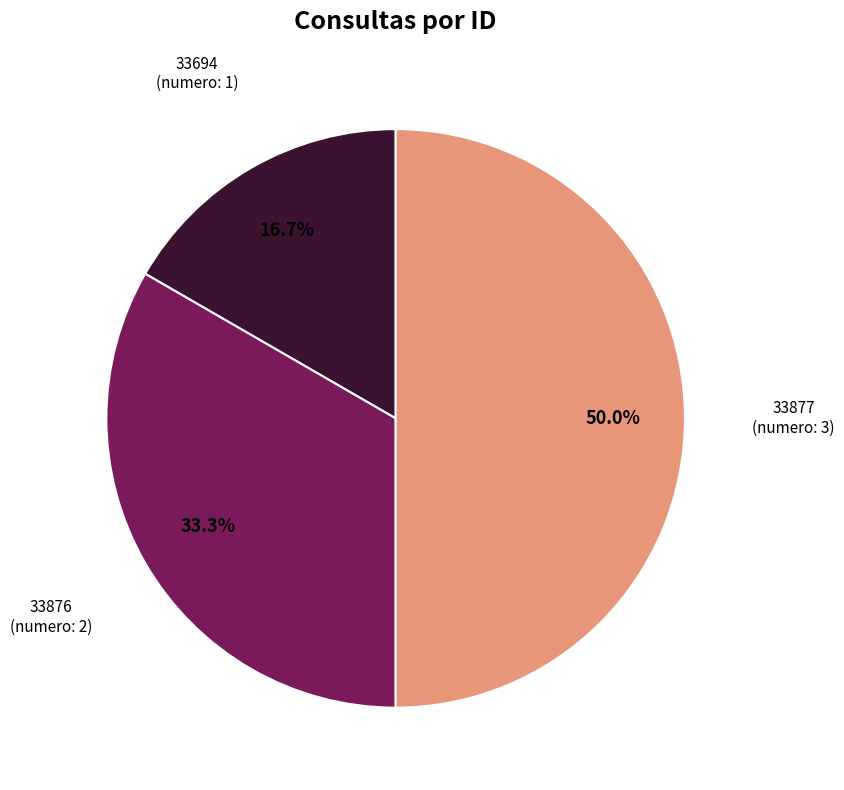

Which has a higher value, 33694 or 33877?

33877